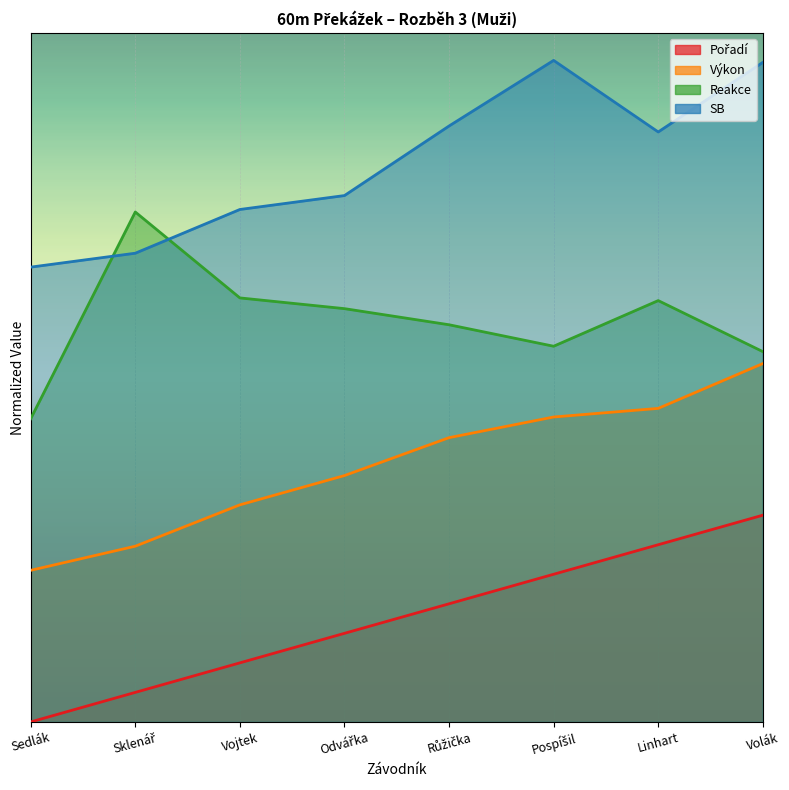

True or false: SB and Pořadí cross at least once.

False